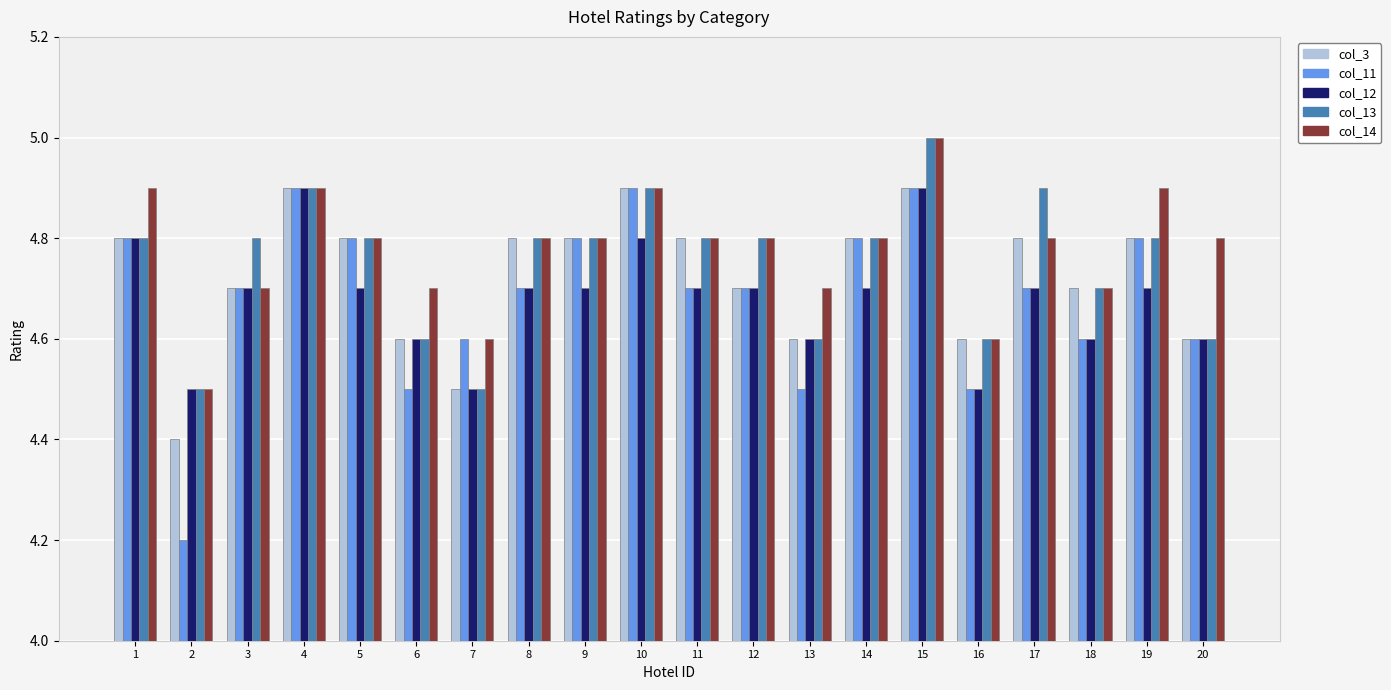

Is the value of col_13 at 3 greater than the value of col_12 at 4?

No